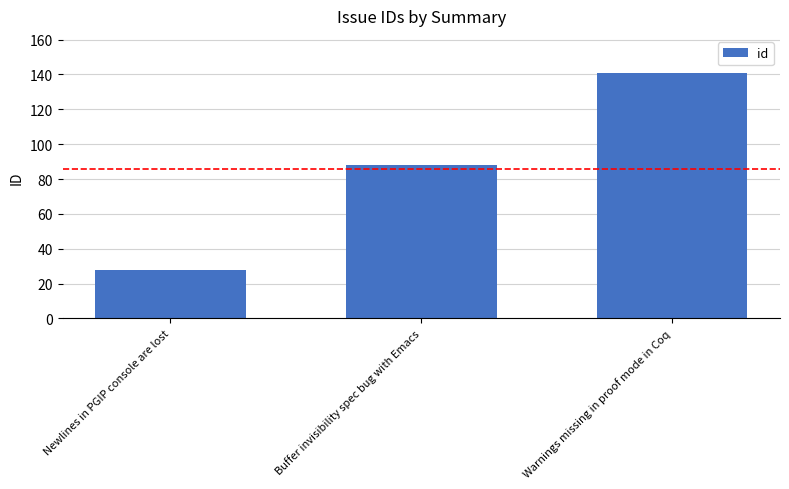

What is the difference between the values at Newlines in PGIP console are lost and Warnings missing in proof mode in Coq?

113